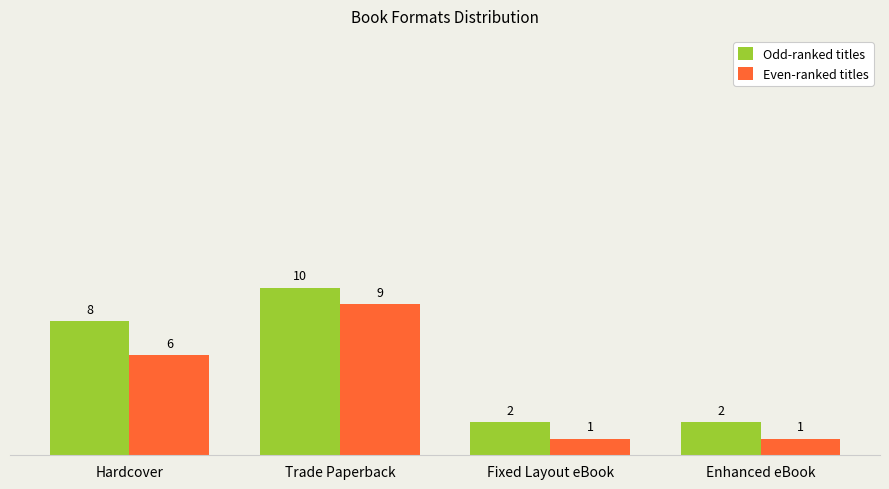

Which category has the highest value in the Odd-ranked titles series?

Trade Paperback